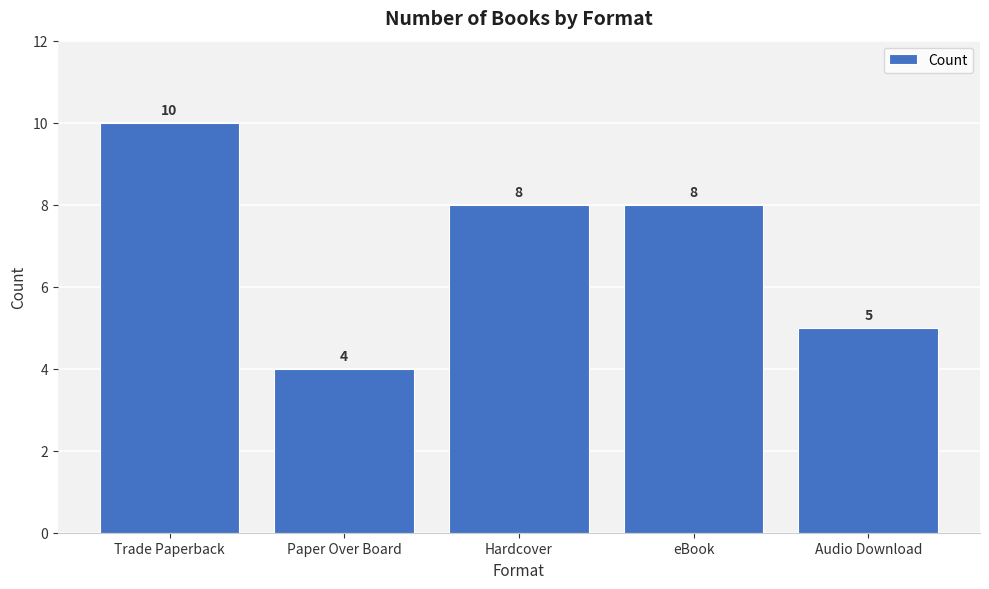

What is the sum of the values at Hardcover and Audio Download?

13